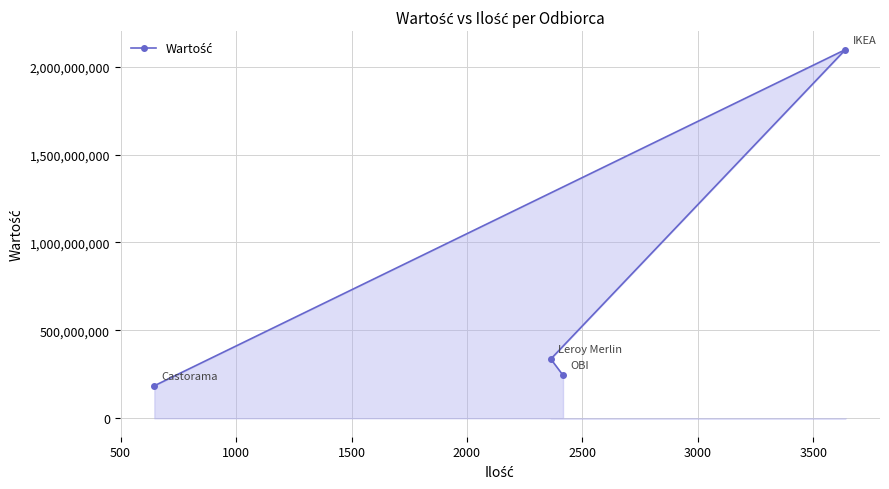

What is the value of the 4th point from the left?

2097291280